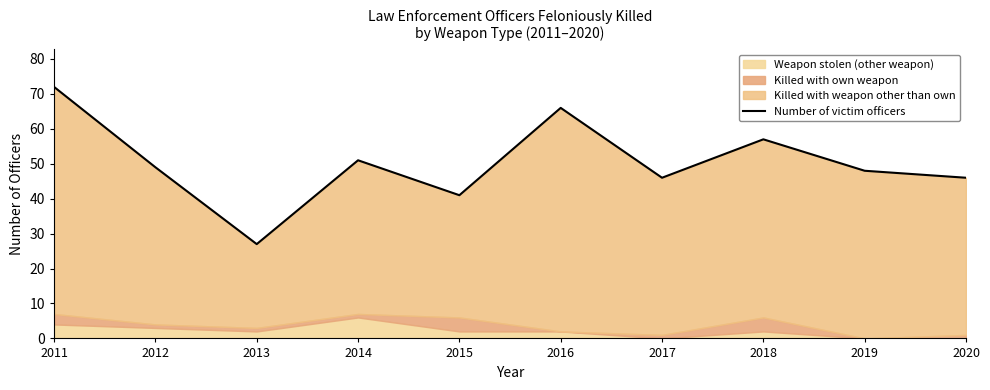

Where is the first local maximum?

2014